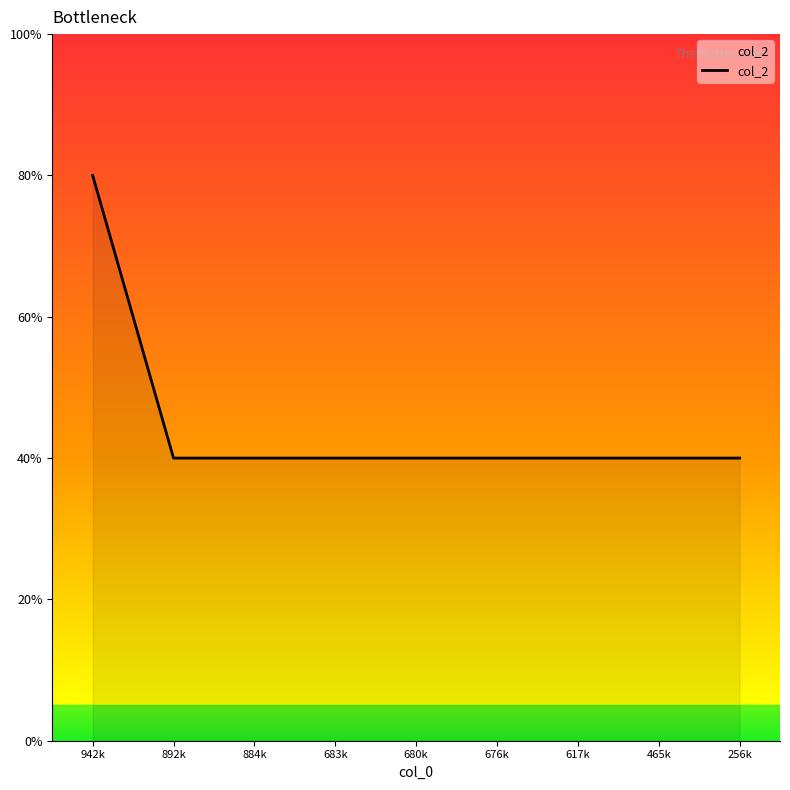

Is this an area chart (filled region under the line)?

Yes